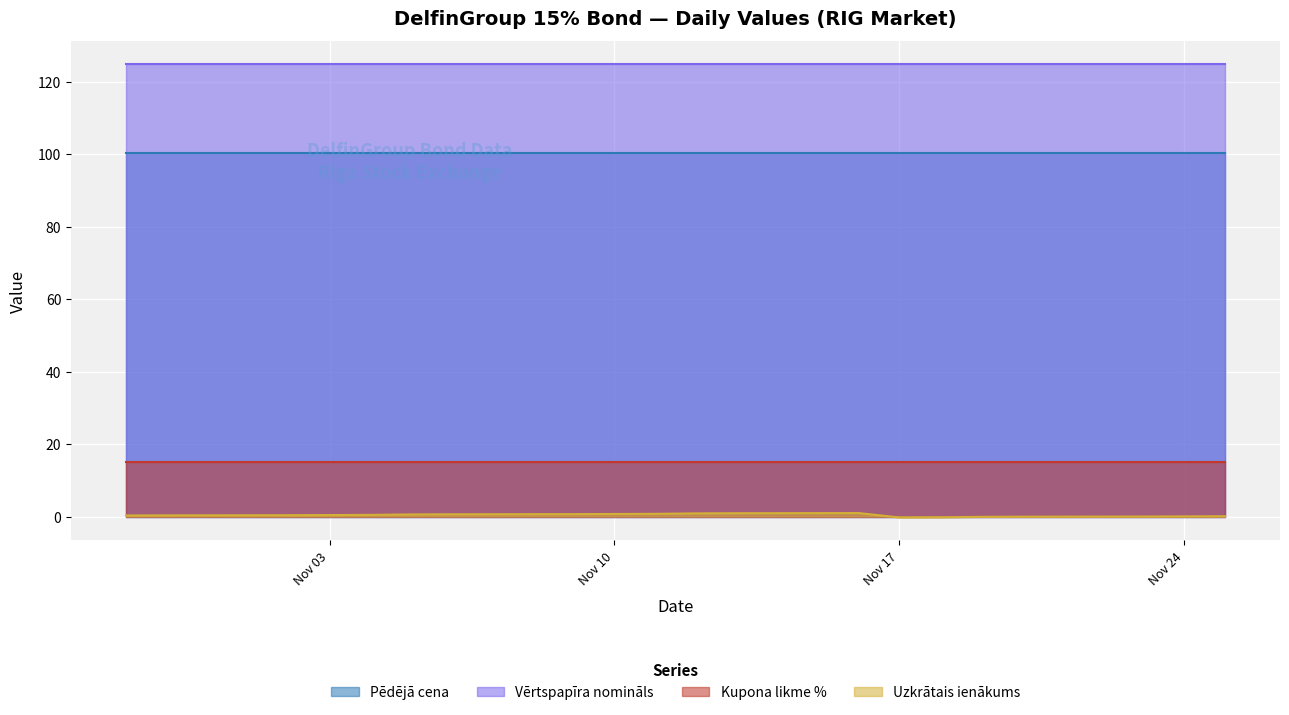

What is the value of the Pēdējā cena point at the 10th from the left?

100.2